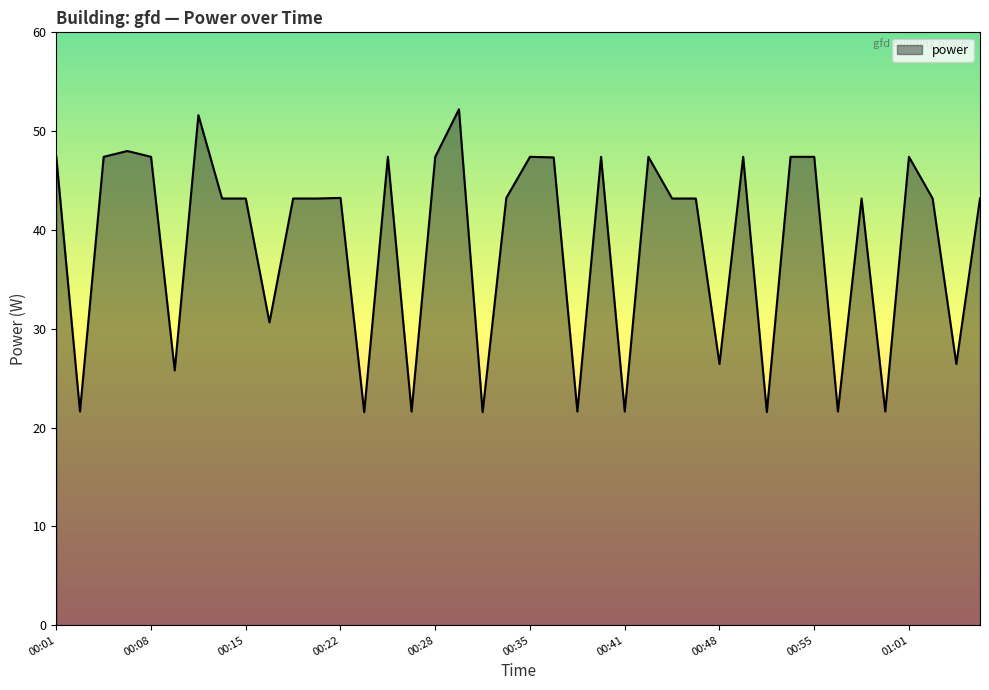

What is the minimum value shown in the chart?

21.6